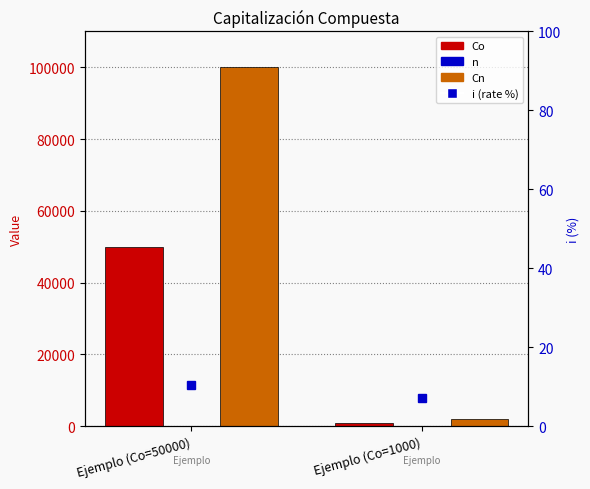

Is the value of Cn at Ejemplo (Co=1000) greater than the value of n at Ejemplo (Co=50000)?

Yes